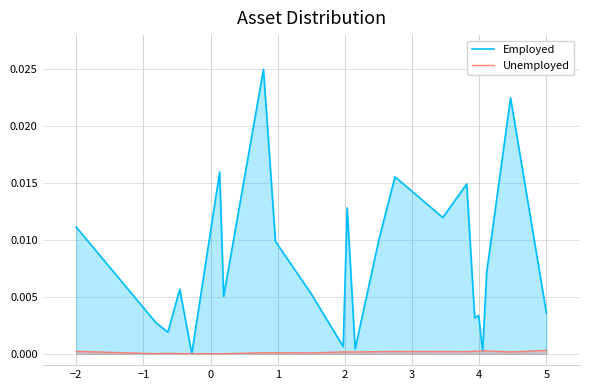

Which series has the widest spread of values?

Employed